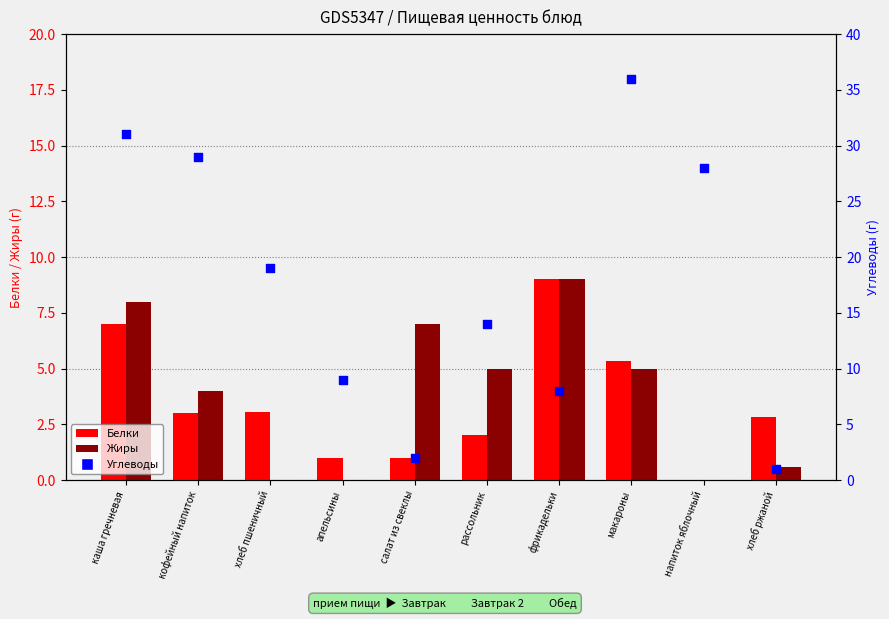

Which series contains the highest Y value?

Углеводы